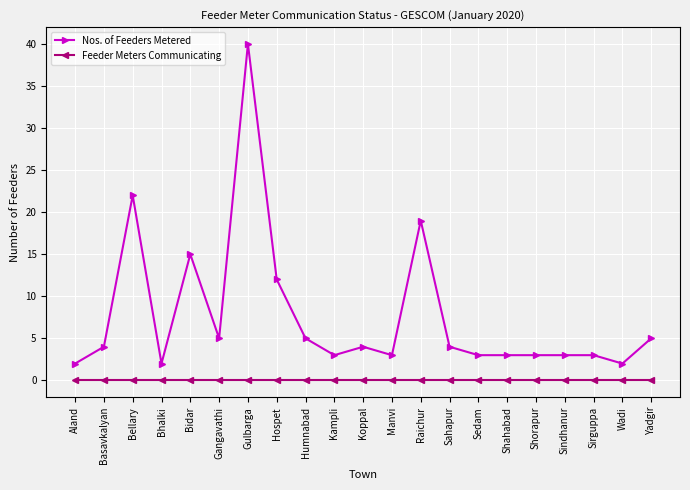

At which category does Nos. of Feeders Metered reach its first local valley?

Bhalki